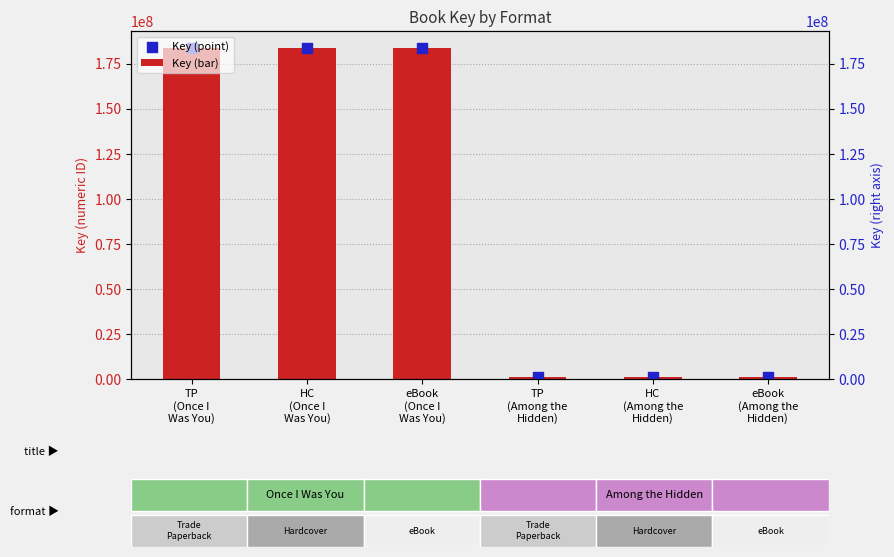

Which series reaches the maximum Y coordinate?

Key (bar)